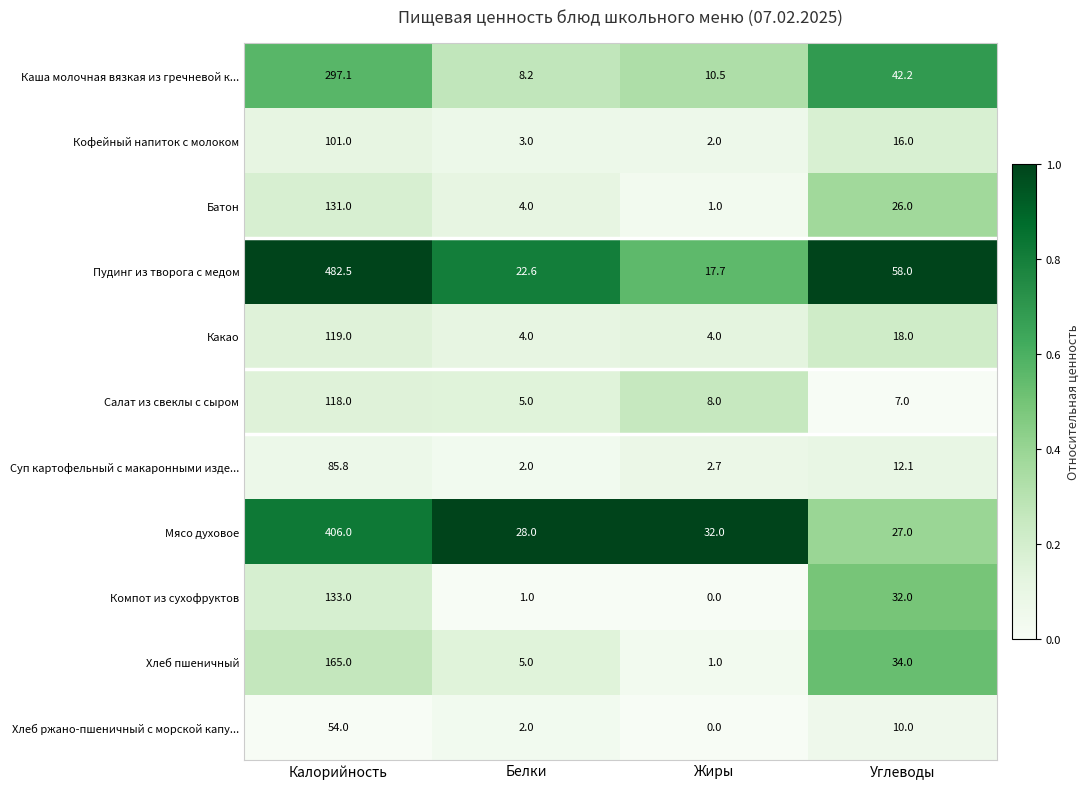

What is the difference between the second highest and minimum values in the Компот из сухофруктов series?

32.0